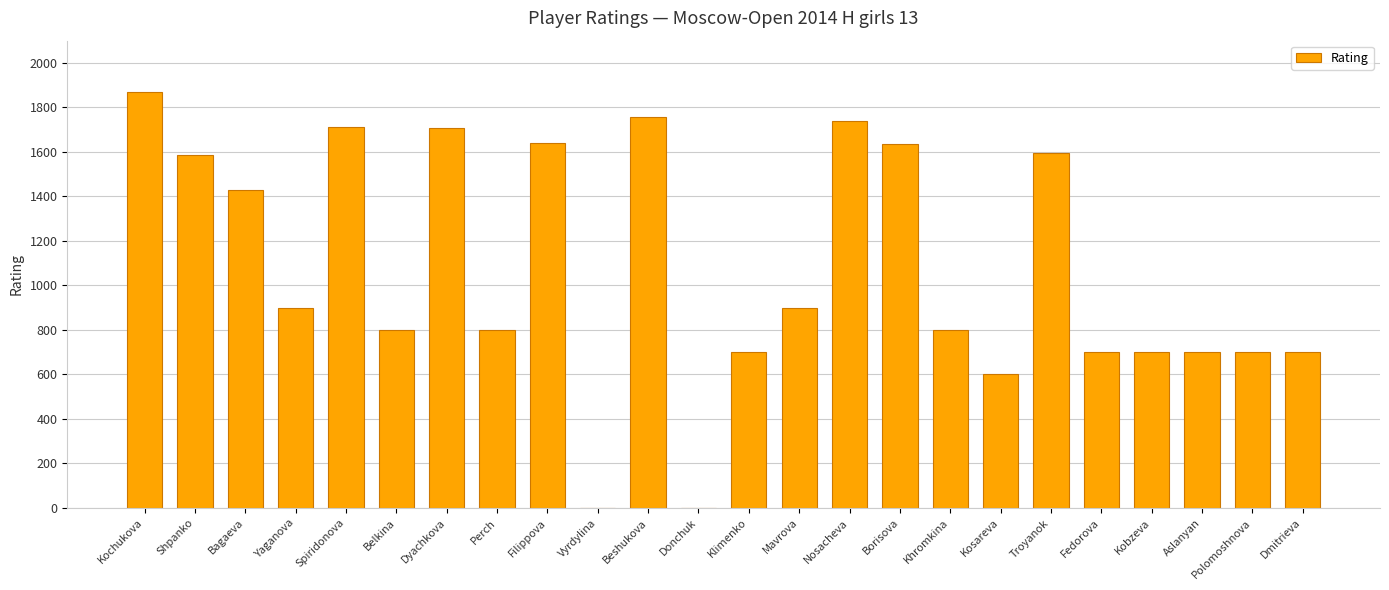

What is the average value?

1070